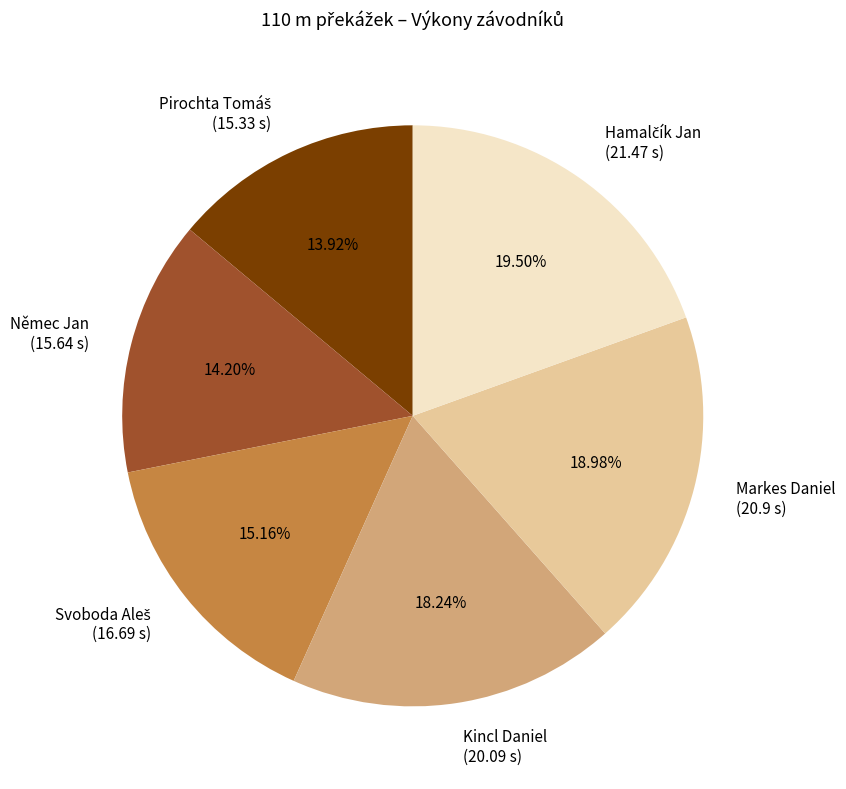

Is there any slice that represents more than half of the pie?

No